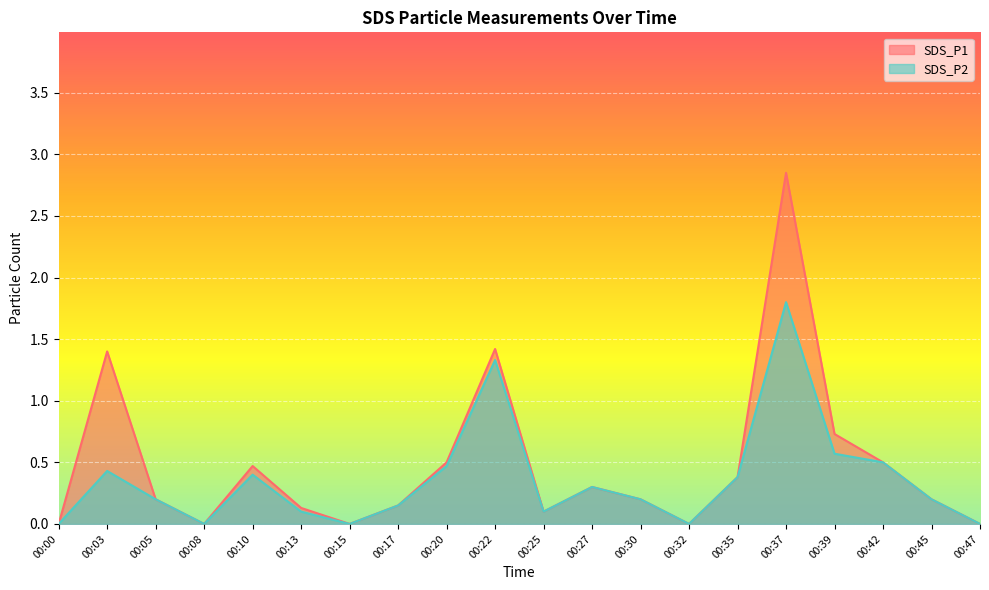

What is the difference between the SDS_P2 values at 00:39 and 00:03?

0.1